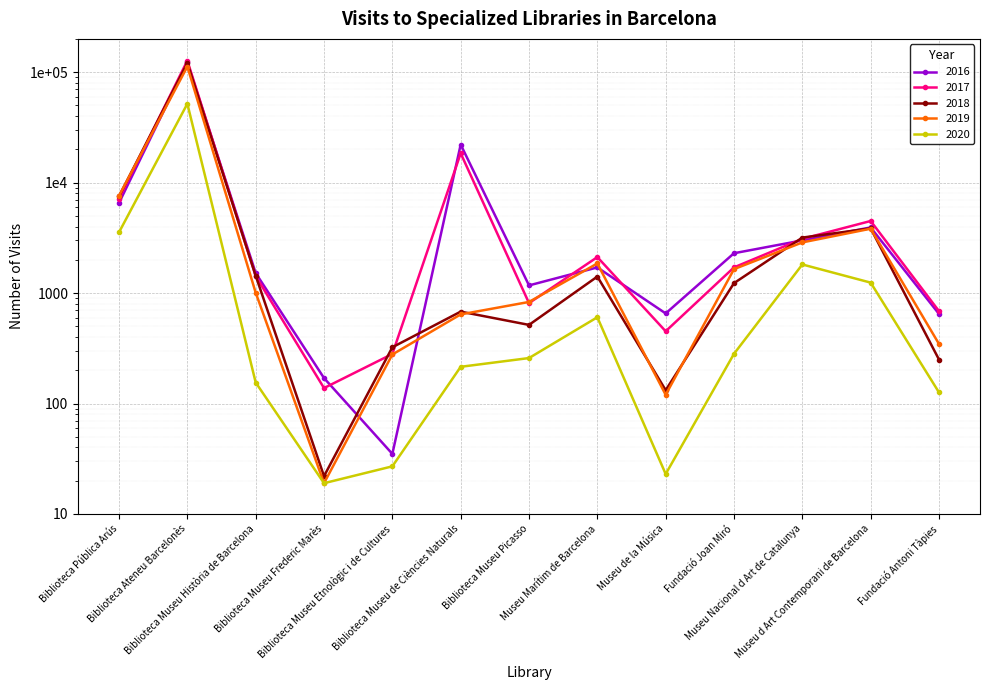

What are all the series names shown in the legend?

2016, 2017, 2018, 2019, 2020